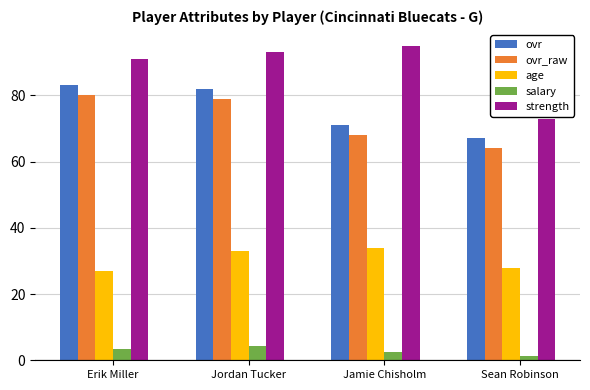

Does the chart contain any negative values?

No